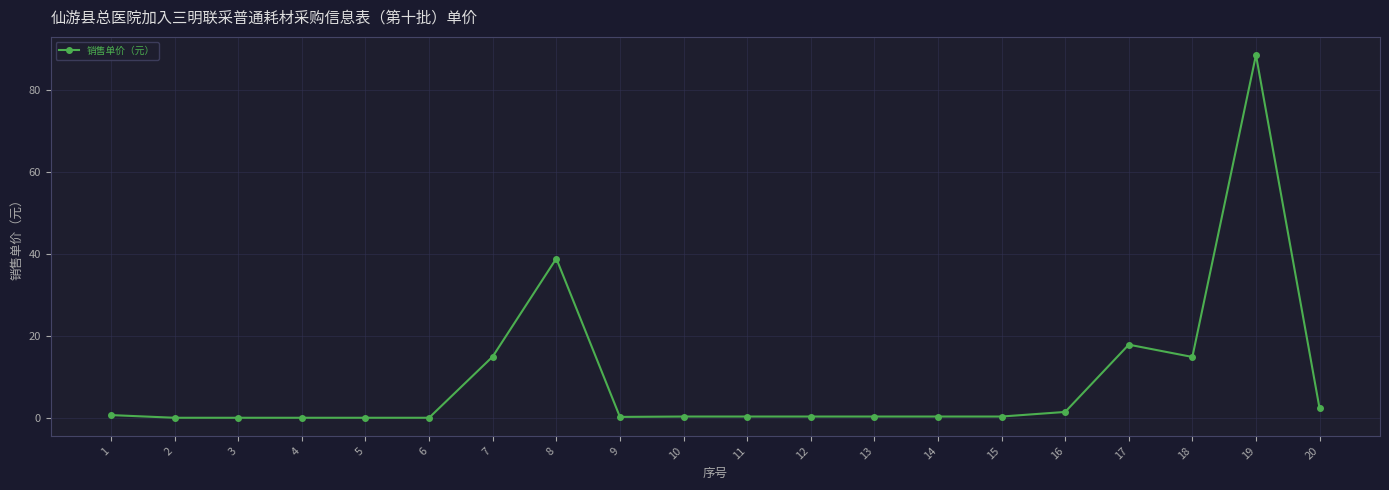

What is the sum of all values?

182.7